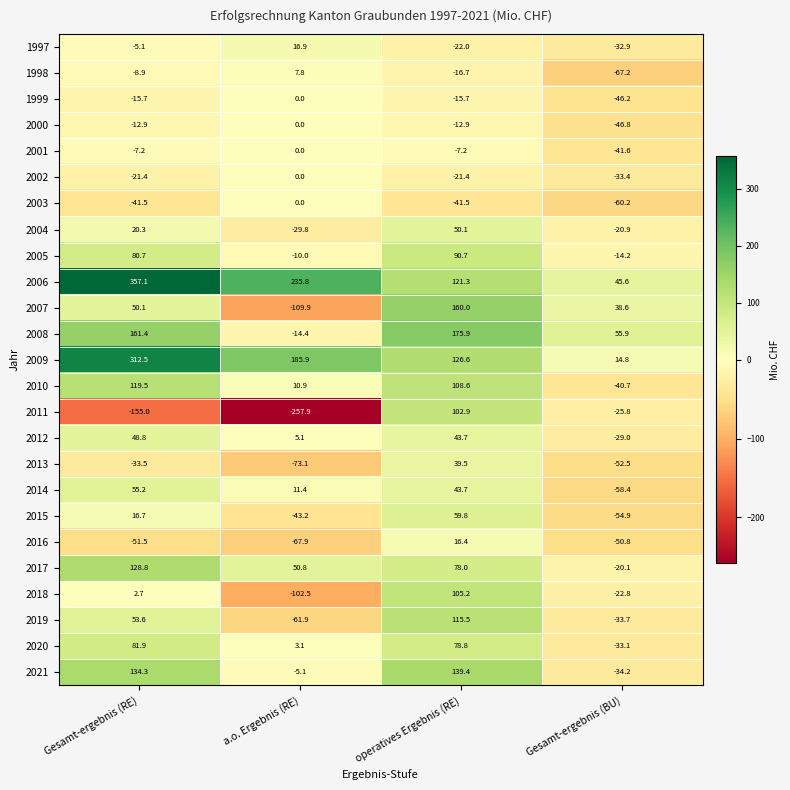

Which series has the widest spread of values?

2011